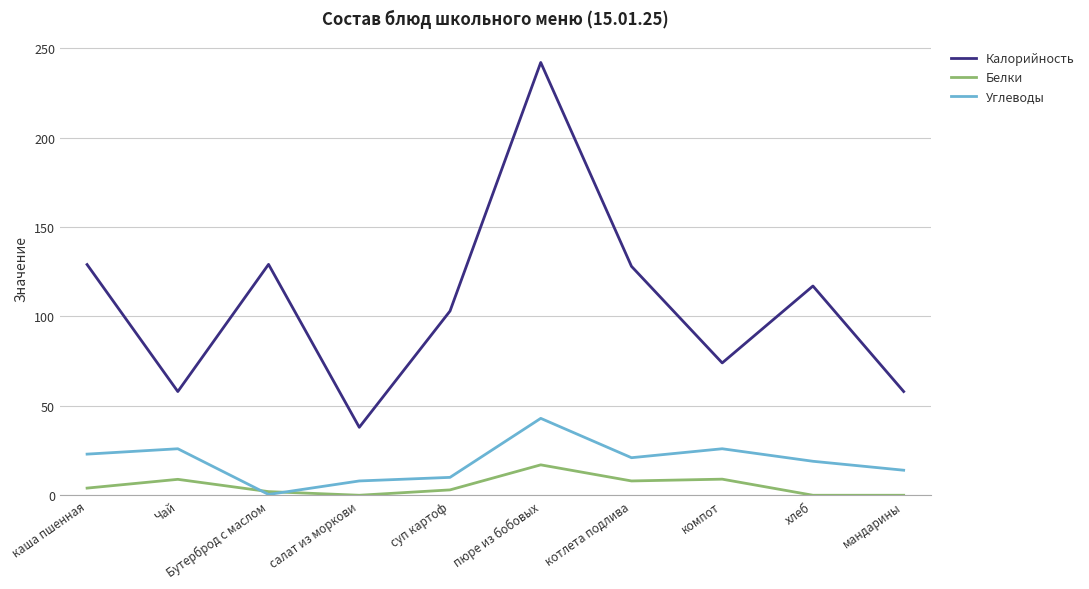

Is it true that Калорийность equals 103.0 at суп картоф?

True